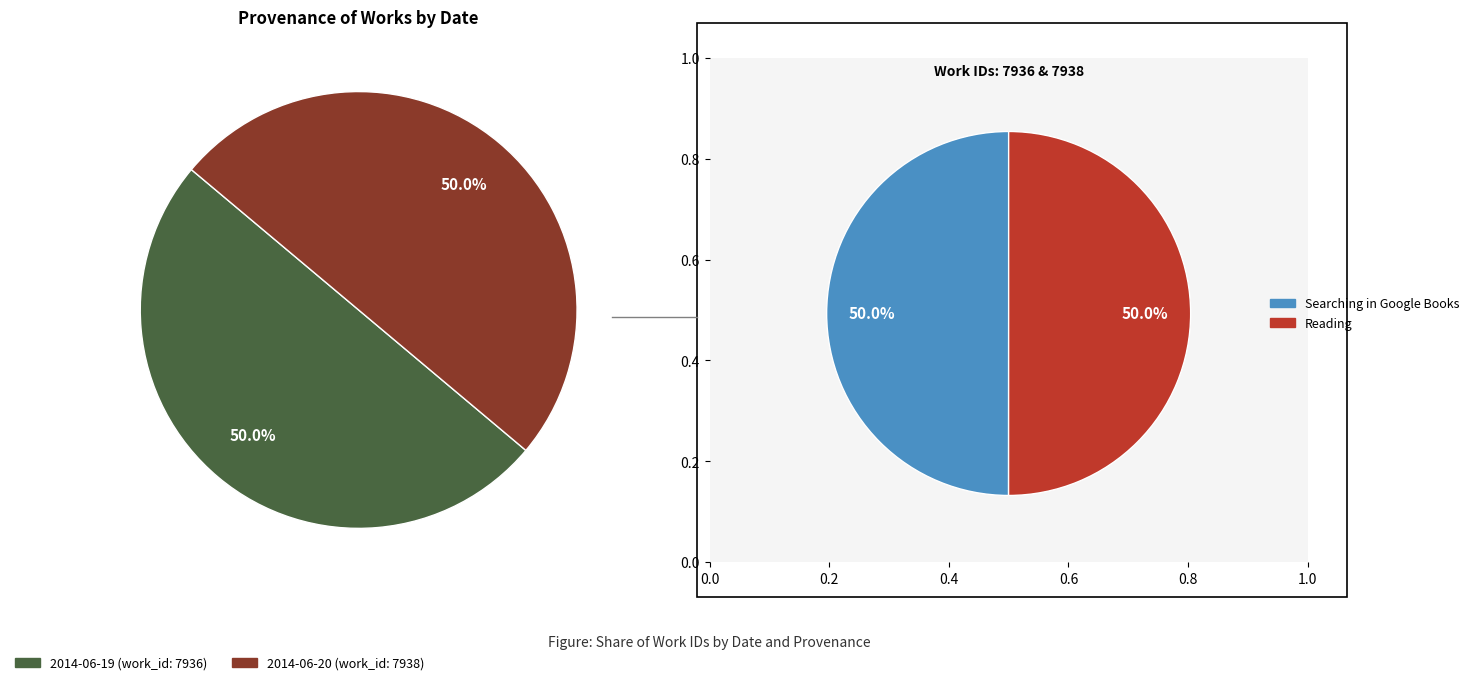

True or false: 2014-06-19 accounts for 38% of the total.

False